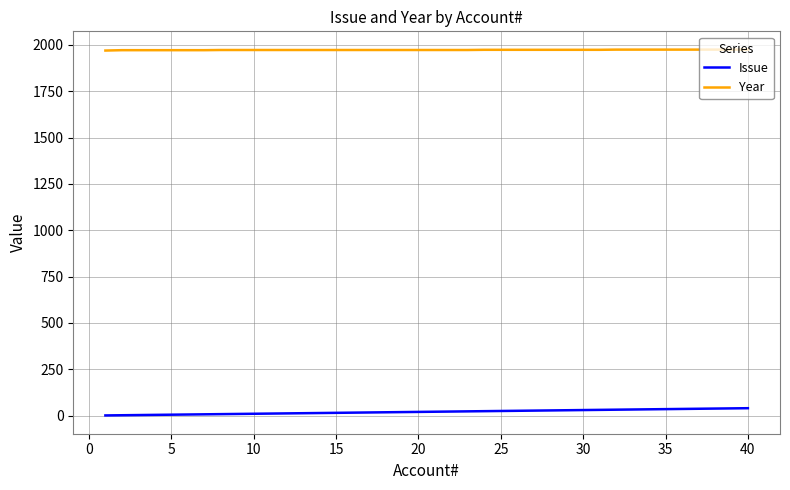

What is the minimum value for Year?

1969